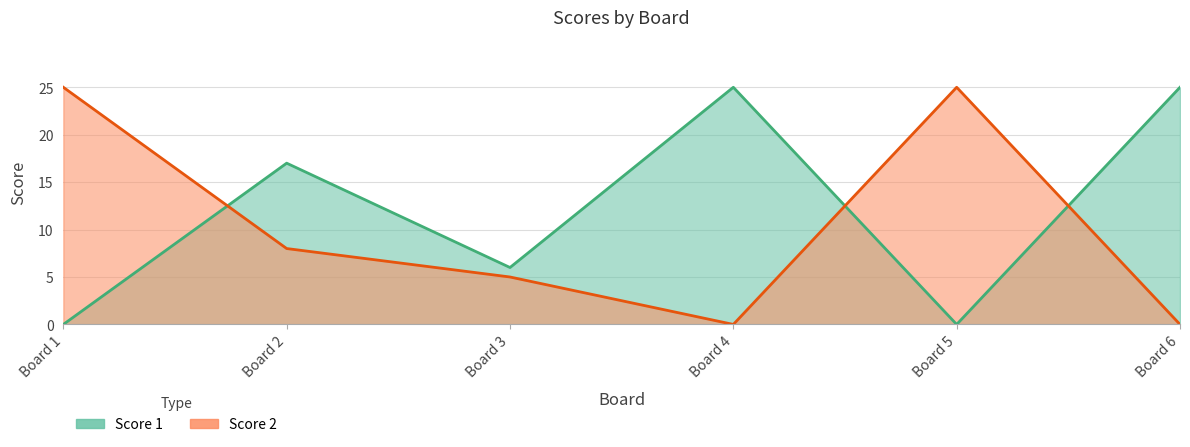

Which series changed the most between Board 4 and Board 6?

Score 1